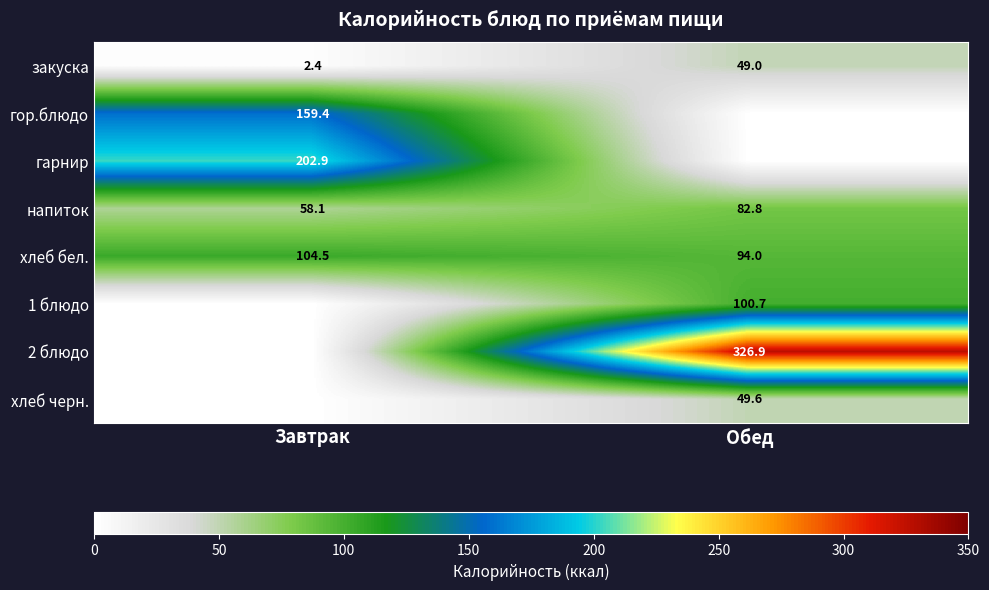

What is the sum of the напиток values at Завтрак and Обед?

140.9